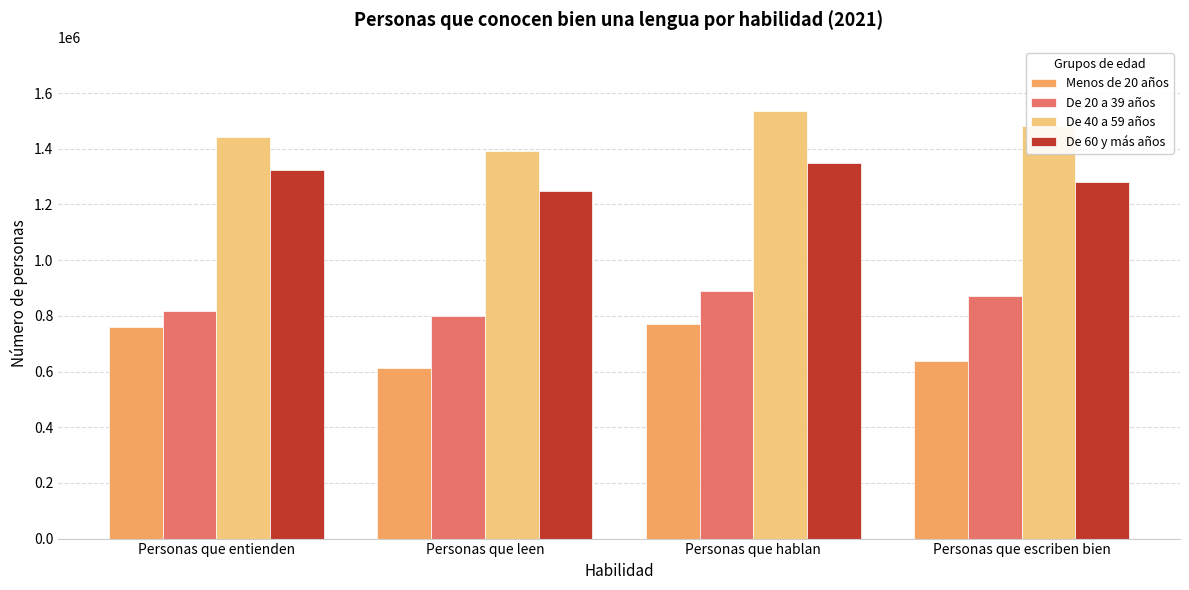

Count the De 60 y más años values in the range 1280297 to 1350092.

3